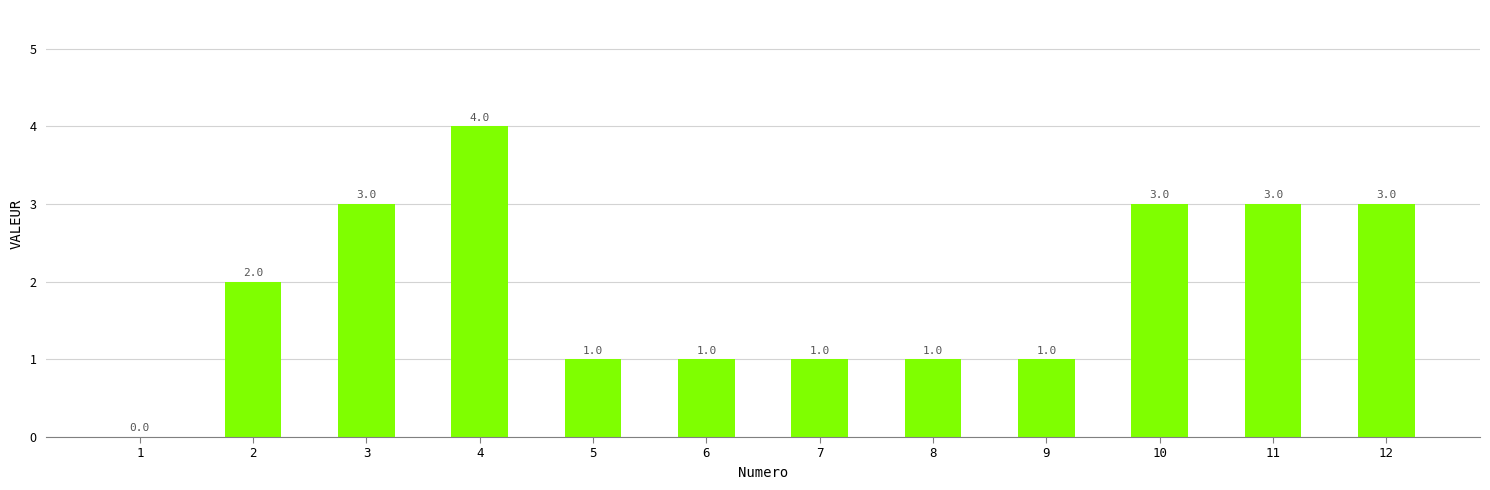

True or false: the data shows 1 at 5.

True